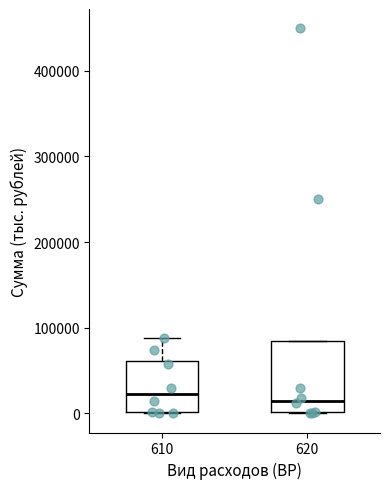

Reading left to right, read every box against the y-axis: the position of its median line, the range the box covers, and the ends of its whiskers. The values are not printed on the chart, so give them approximately, as read against the axis.

610: median 20000, box 0 to 60000, whiskers 0 to 90000
620: median 10000, box 0 to 80000, whiskers 0 to 80000